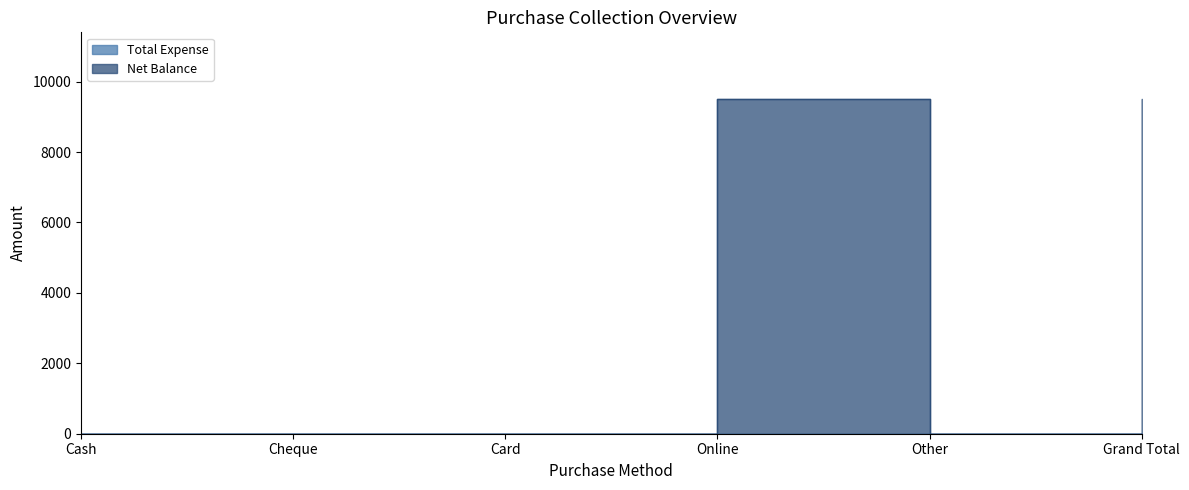

At which category does the chart reach its minimum across all series?

Cash